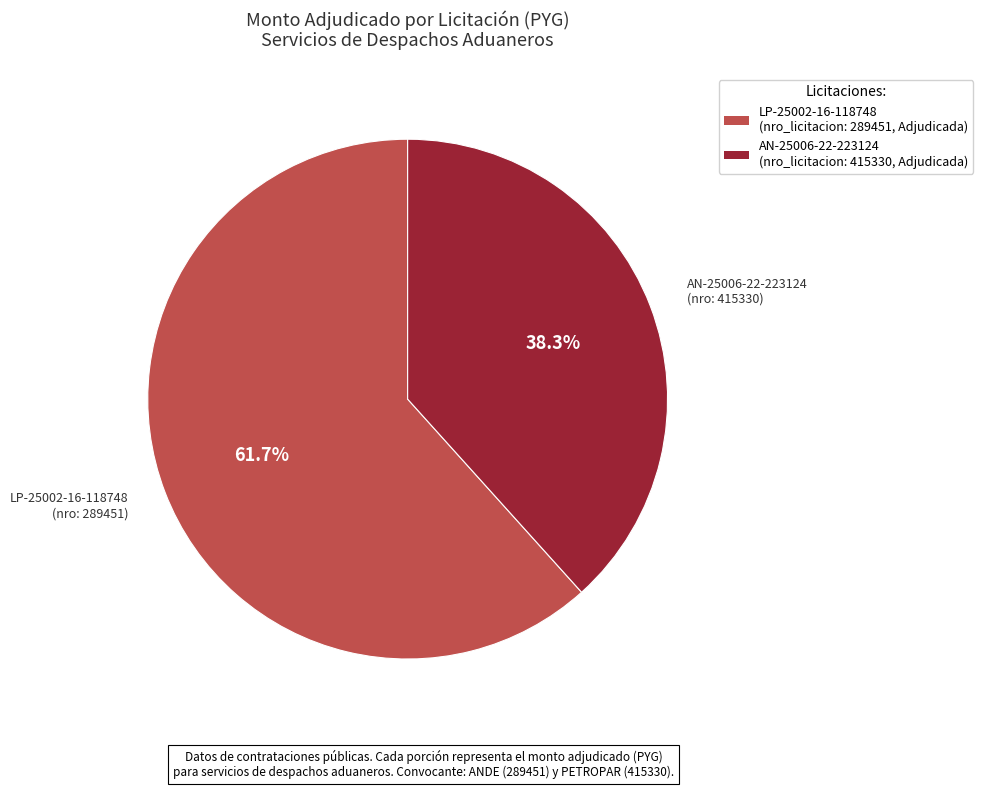

To the nearest percent, what is the average slice percentage?

50%